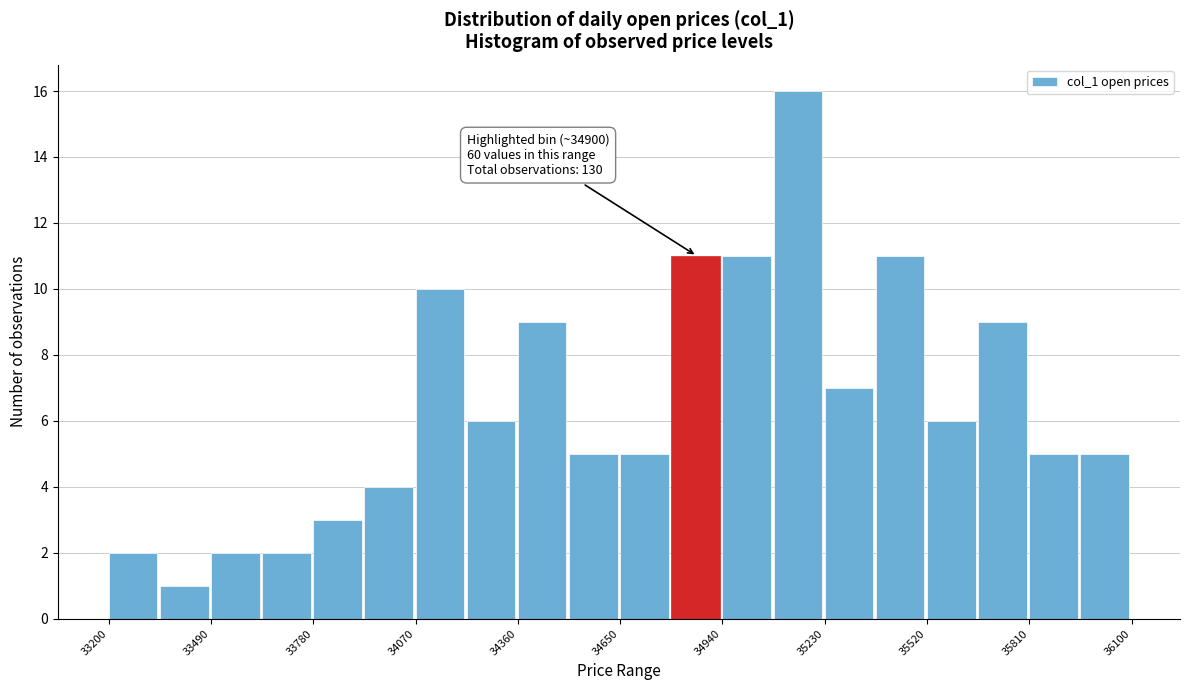

Read against the x-axis, roughly where is the centre of the tallest bar?

35150